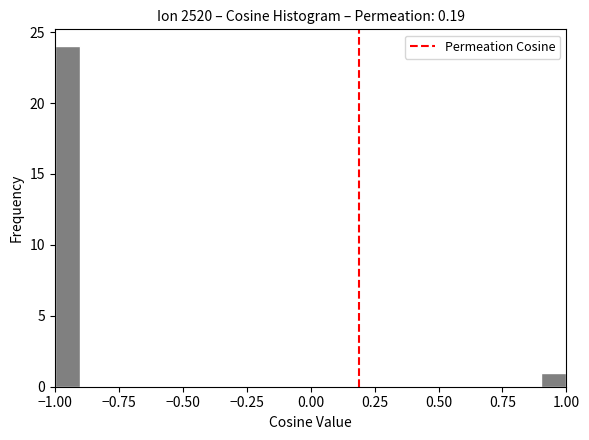

Read against the x-axis, roughly where is the centre of the tallest bar?

-0.95